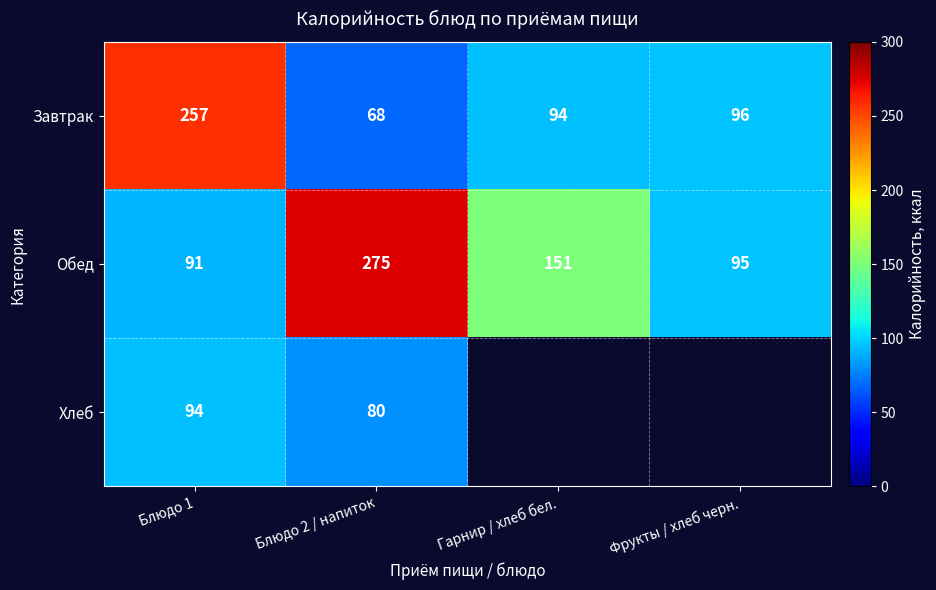

At which label does Обед first exceed 151?

Блюдо 2 / напиток